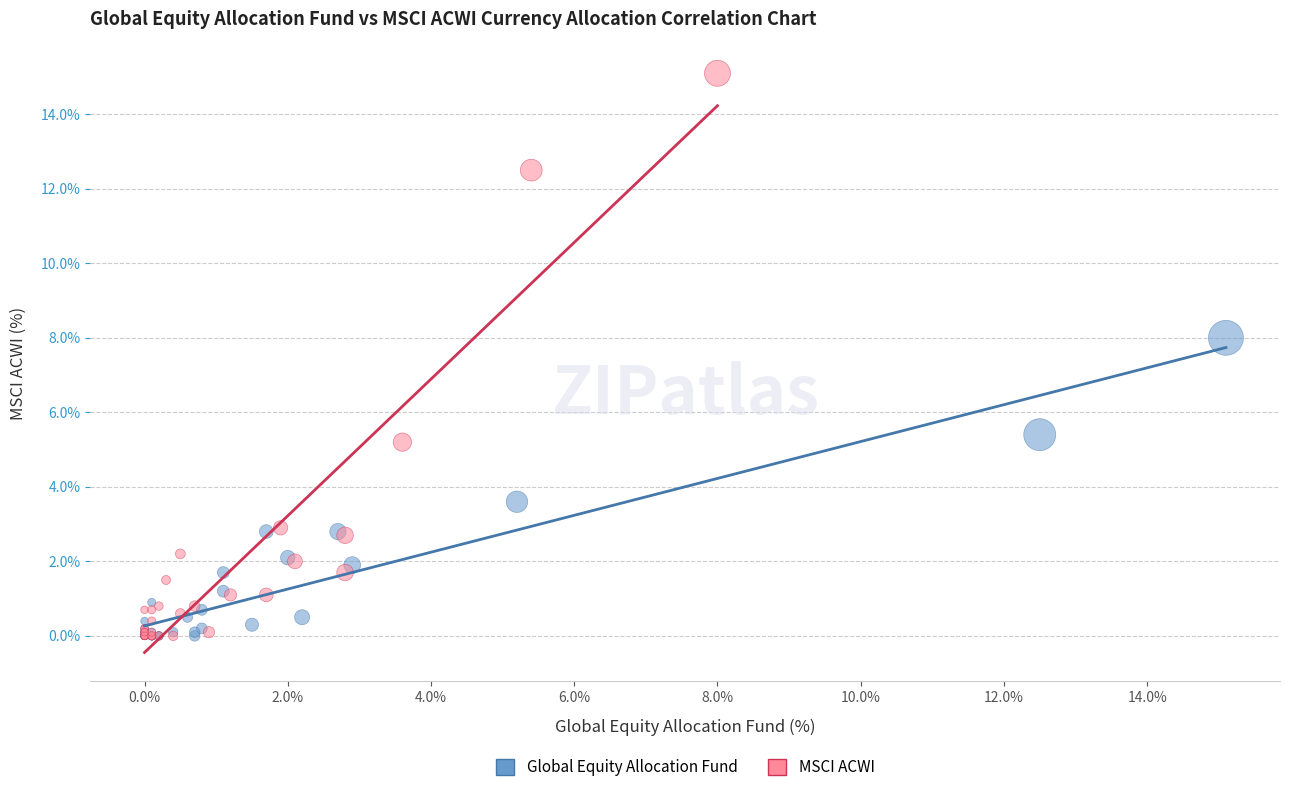

What are all the series names shown in the legend?

Global Equity Allocation Fund, MSCI ACWI